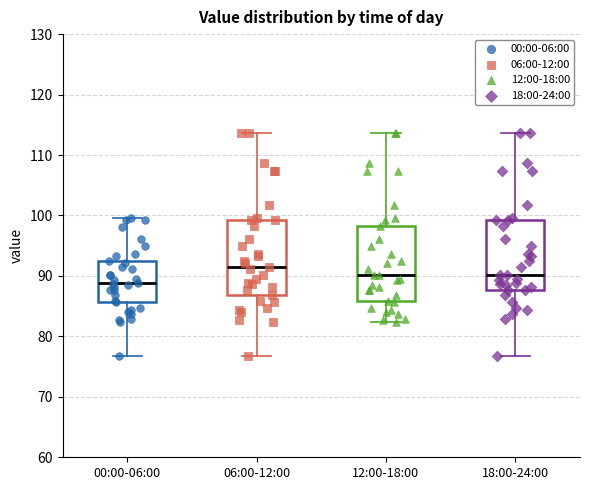

Reading left to right, read every box against the y-axis: the position of its median line, the range the box covers, and the ends of its whiskers. The values are not printed on the chart, so give them approximately, as read against the axis.

00:00-06:00: median 89, box 86 to 92, whiskers 77 to 100
06:00-12:00: median 91, box 87 to 99, whiskers 77 to 114
12:00-18:00: median 90, box 86 to 98, whiskers 82 to 114
18:00-24:00: median 90, box 88 to 99, whiskers 77 to 114